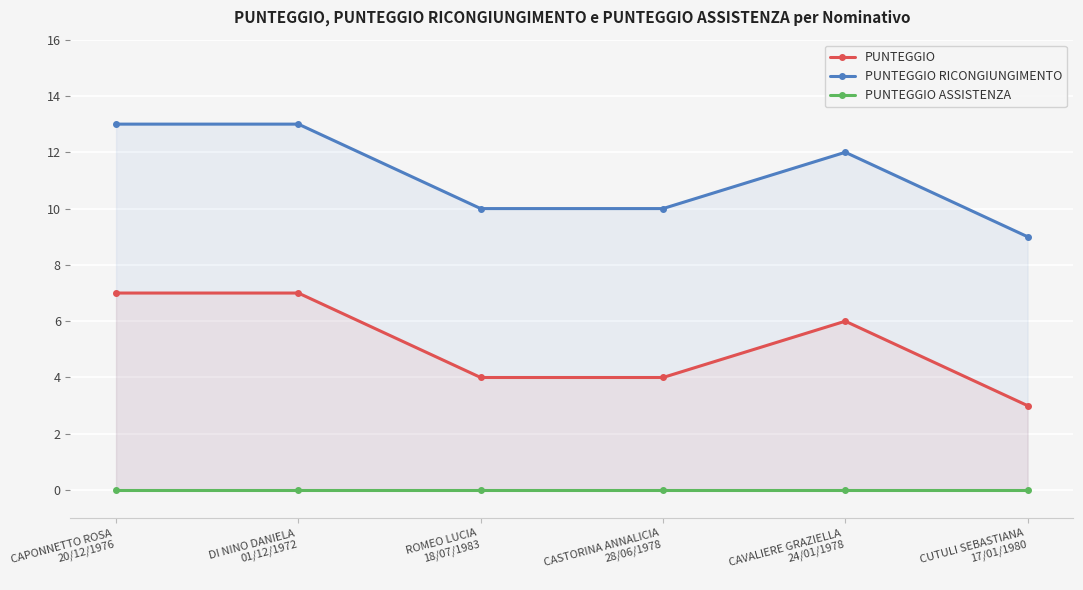

What is the label of the 1st point from the left?

CAPONNETTO ROSA
20/12/1976